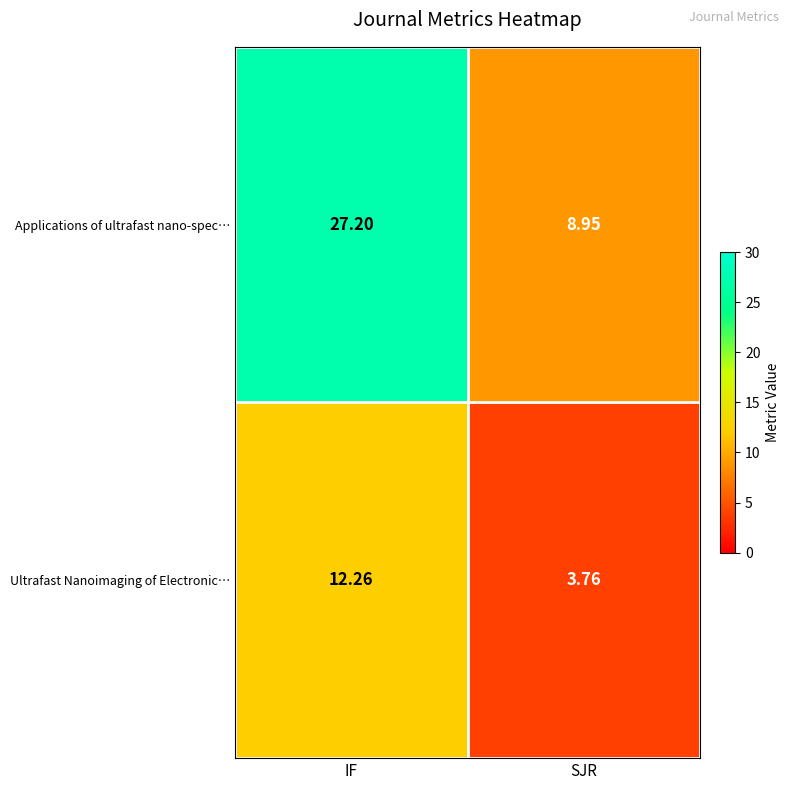

Where is Applications of ultrafast nano-spec… nearest to the value 18?

SJR